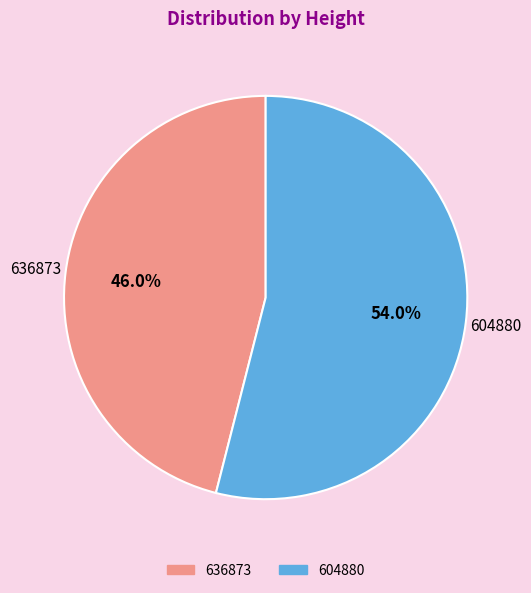

Is 604880 the majority of the pie?

Yes